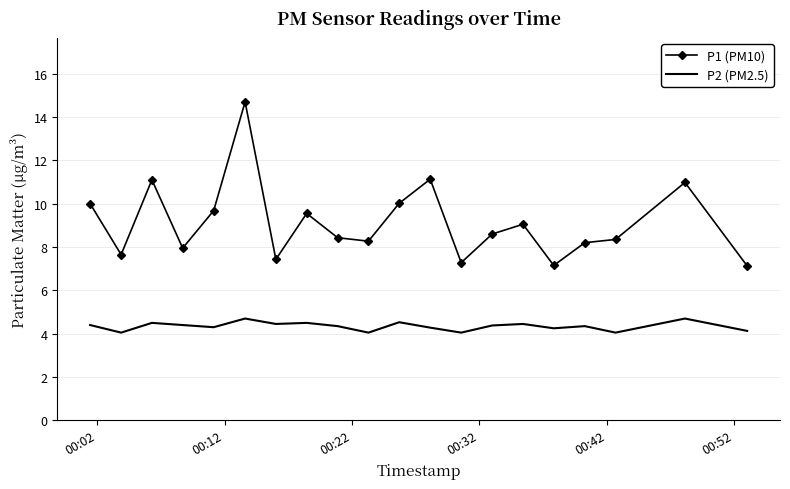

What is the difference between the maximum and minimum values in the P1 (PM10) series?

7.6